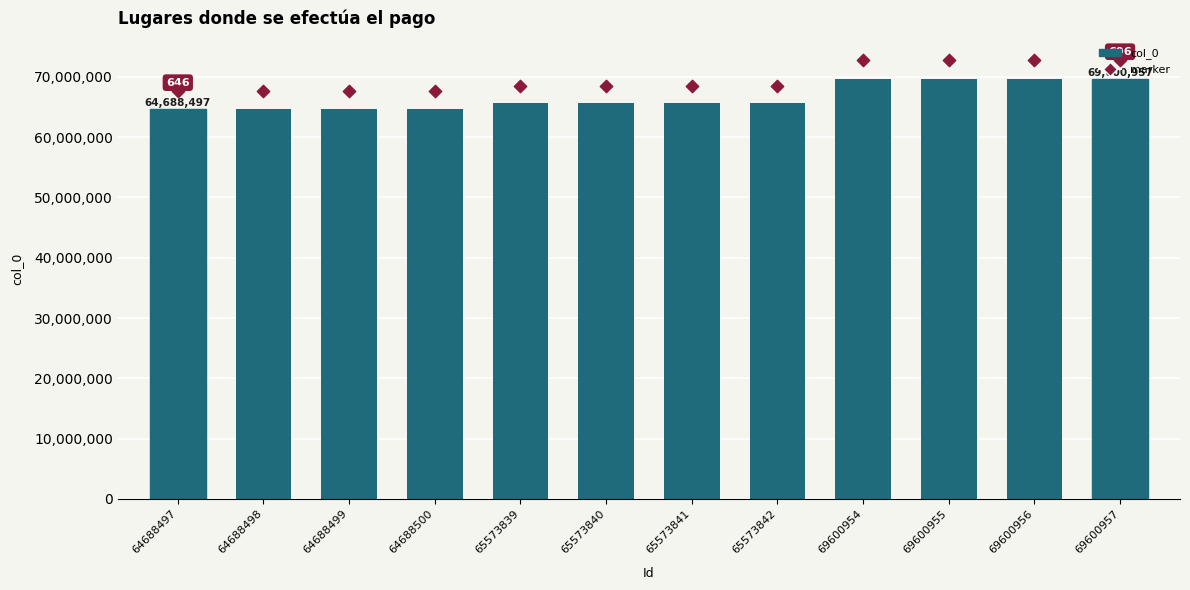

At how many categories does at least one series exceed 71417621?

4